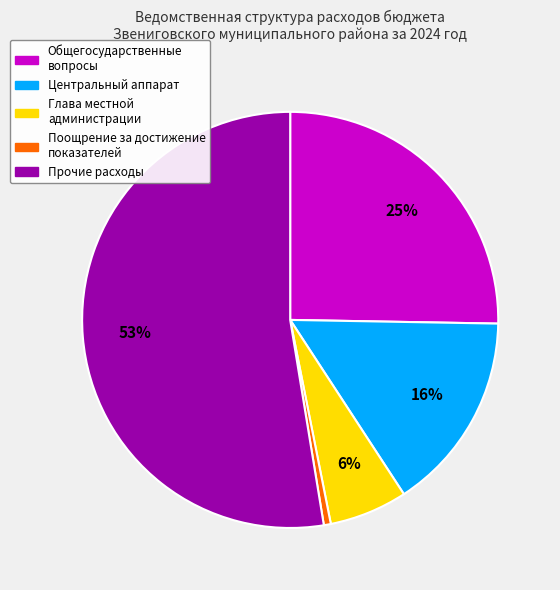

To the nearest percent, what is the average slice percentage?

20%